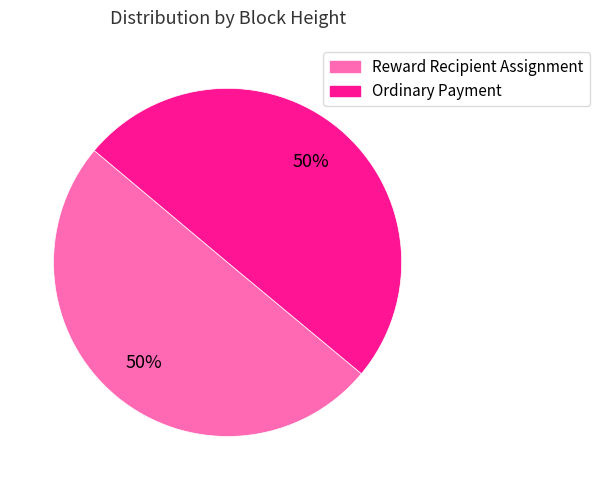

How many segments does this pie chart have?

2